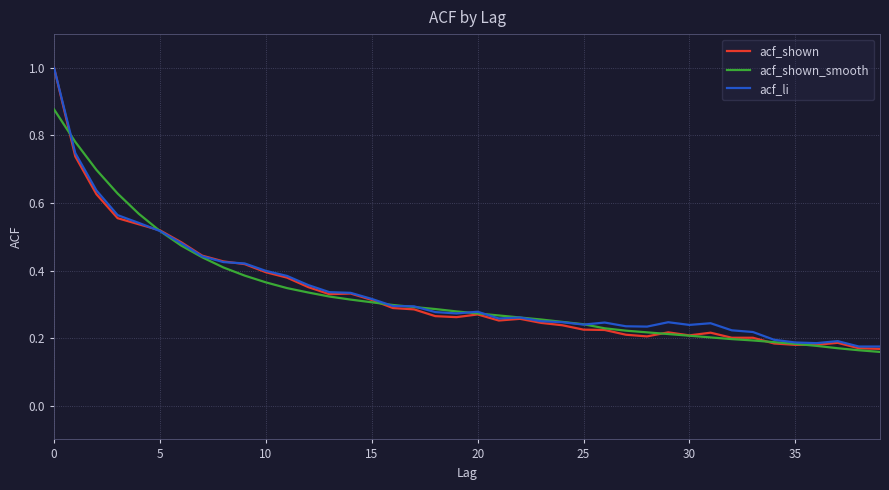

Is this an area chart (filled region under the line)?

No